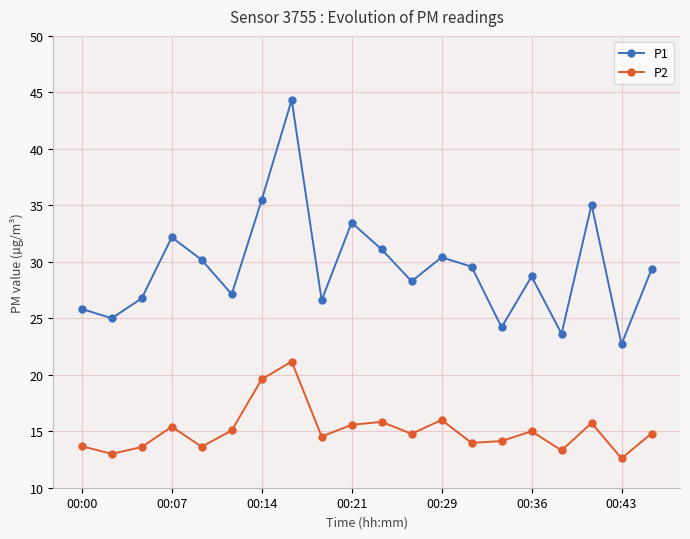

Which series has the largest total across all categories?

P1